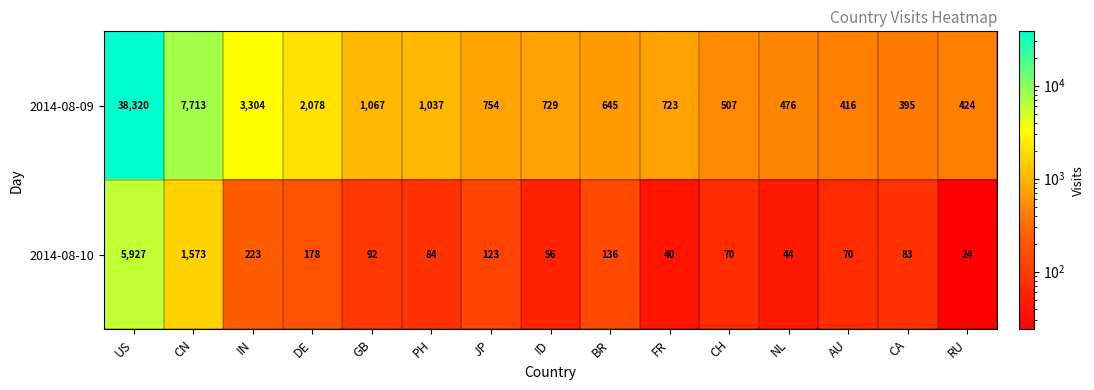

True or false: 2014-08-10 has a value of 136 at BR.

True